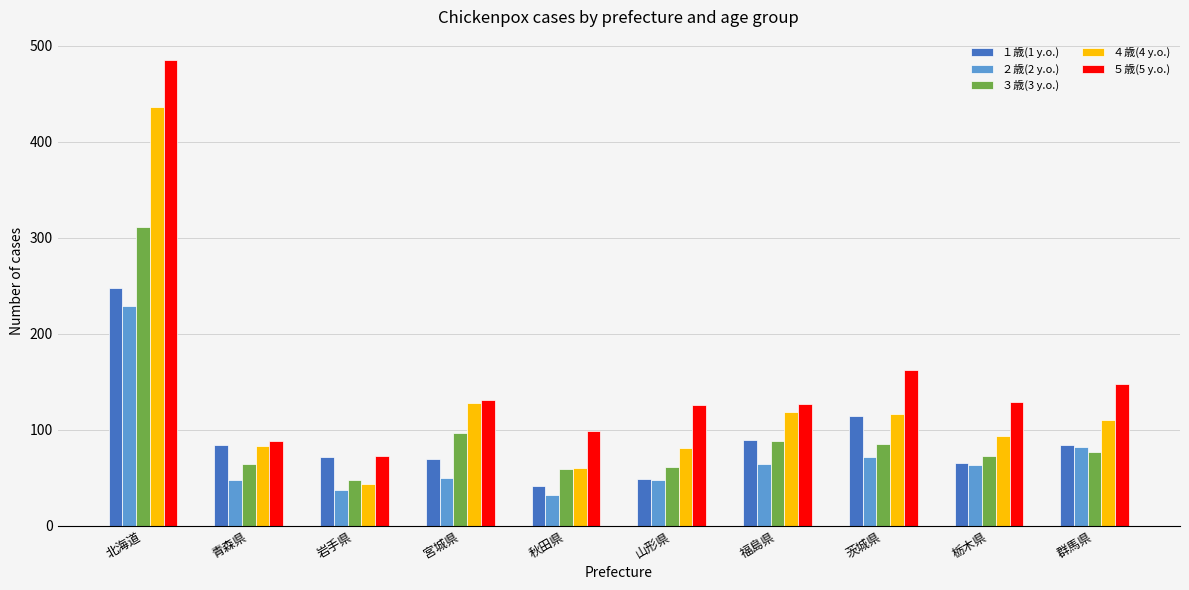

Count the number of categories in the chart.

10